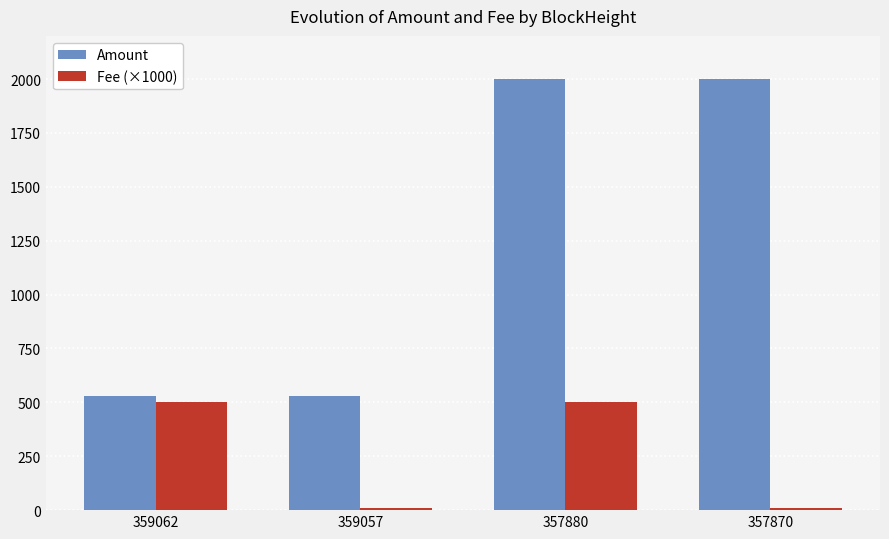

The Fee (×1000) series shows 10.0 at 357870. True or false?

True